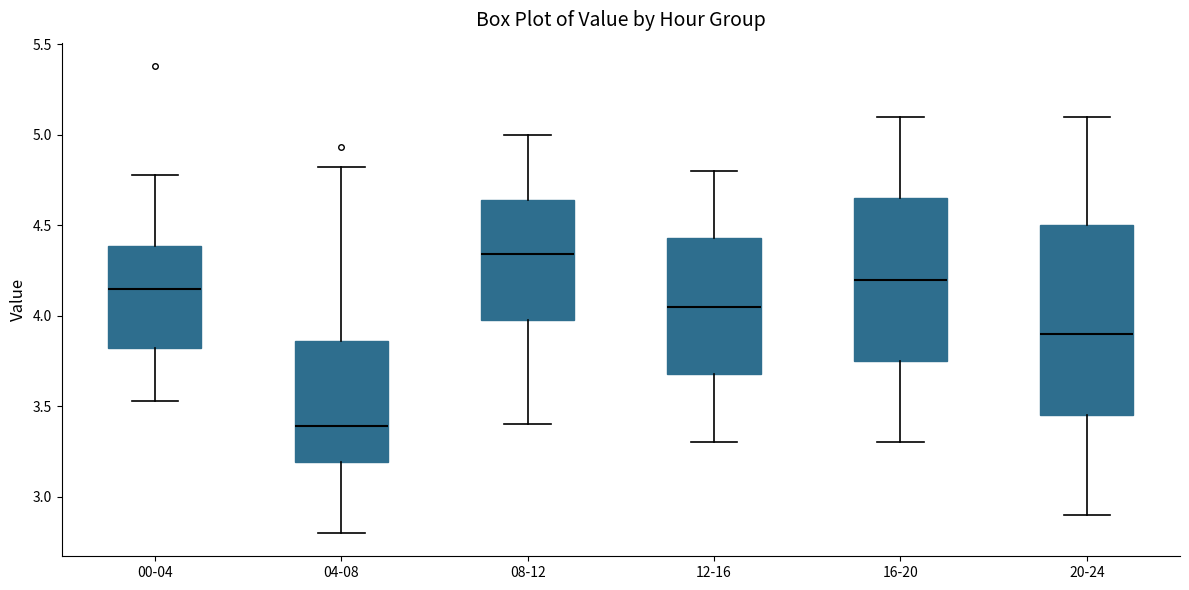

Which box is the tallest, from its lower edge to its upper edge?

20-24